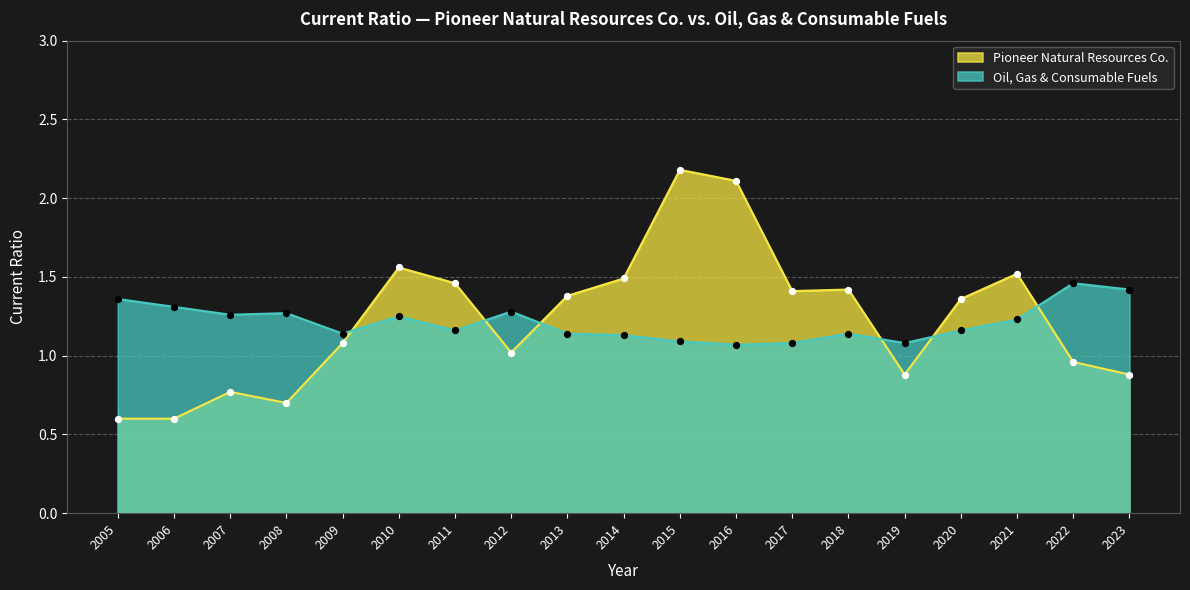

What are all the series names shown in the legend?

Pioneer Natural Resources Co., Oil, Gas & Consumable Fuels